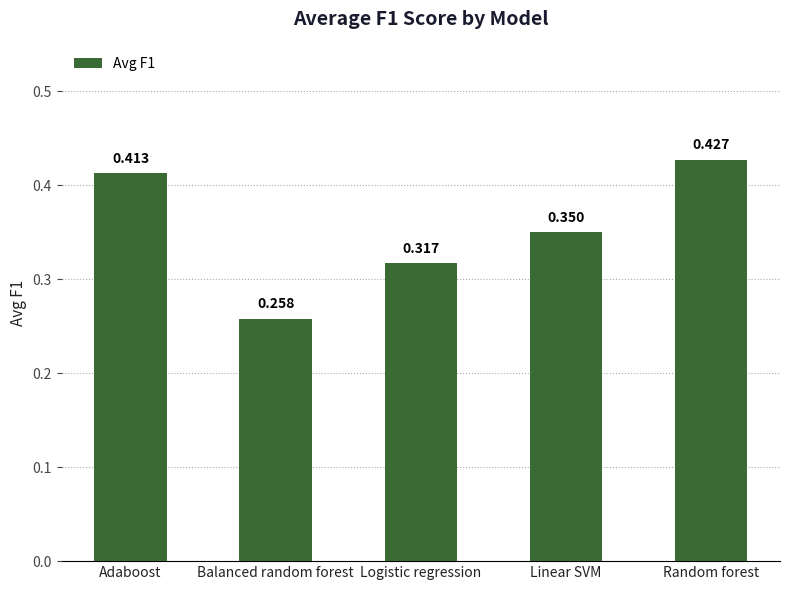

List the labels in order of value, largest first.

Random forest, Adaboost, Linear SVM, Logistic regression, Balanced random forest